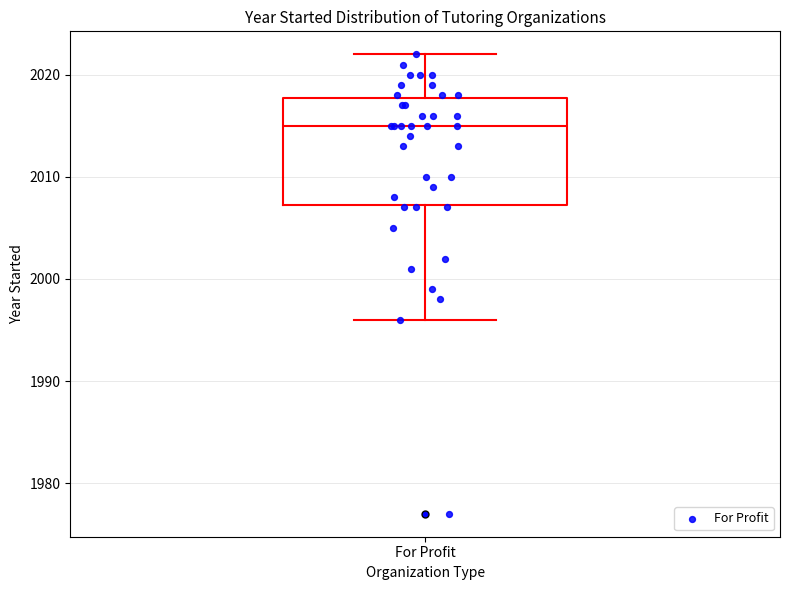

Where does the lower whisker of the box for For Profit end on the y-axis? The values are not printed on the chart, so give them approximately, as read against the axis.

1996